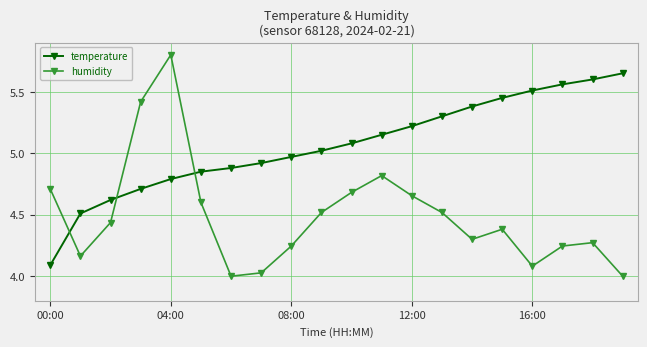

What is the greatest value displayed?

5.8